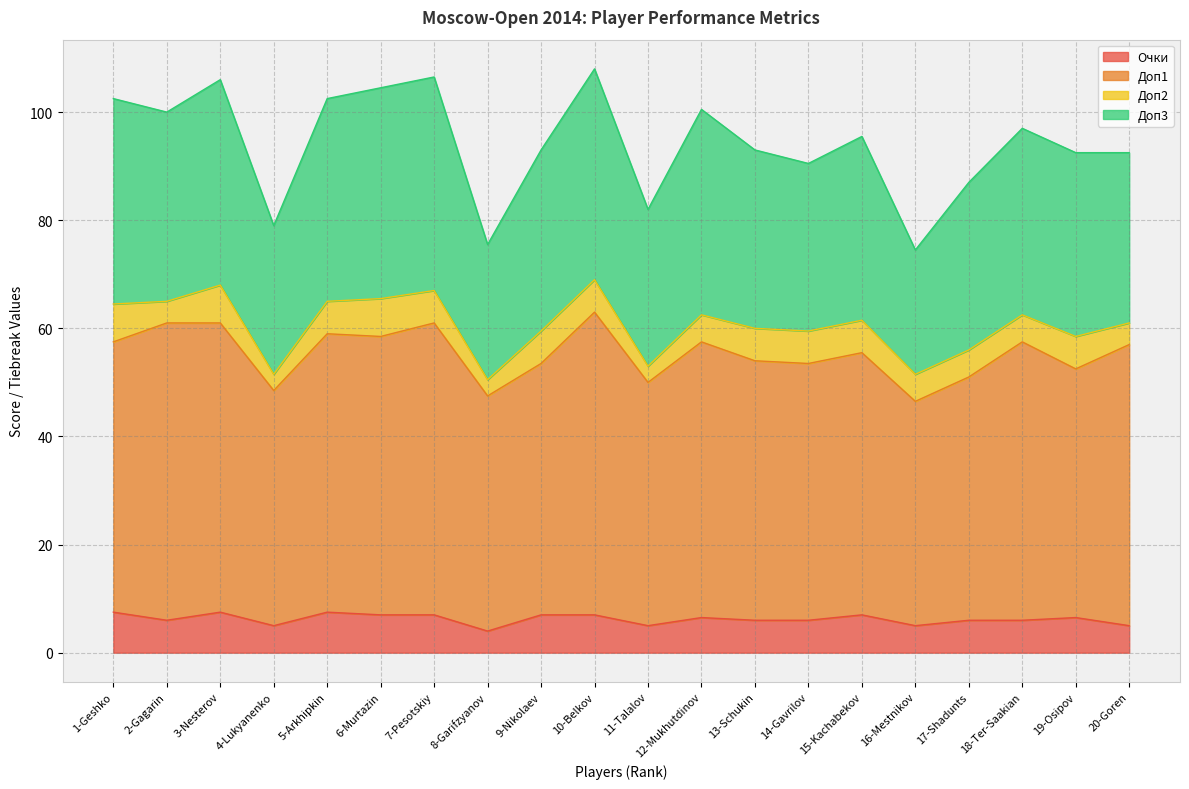

True or false: Очки and Доп1 intersect in this chart.

False